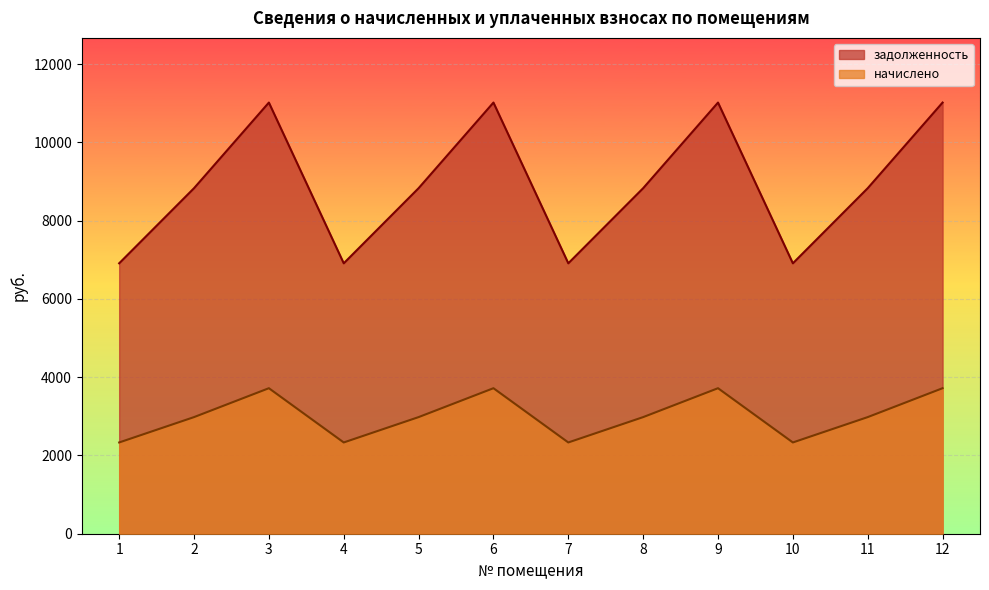

Which series has the widest spread of values?

задолженность